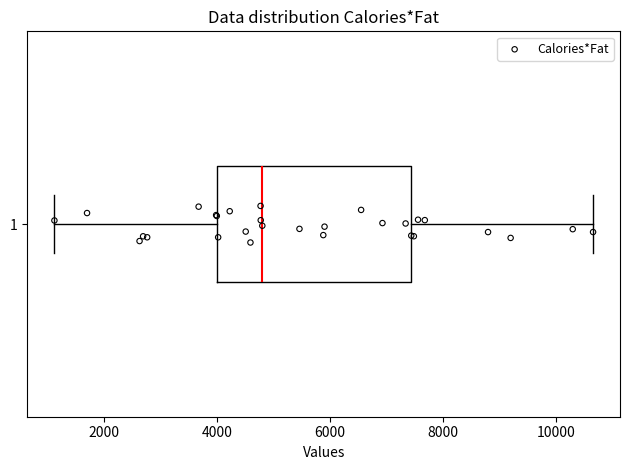

Where does the left whisker of the box at y = 1 end on the x-axis? The values are not printed on the chart, so give them approximately, as read against the axis.

1200